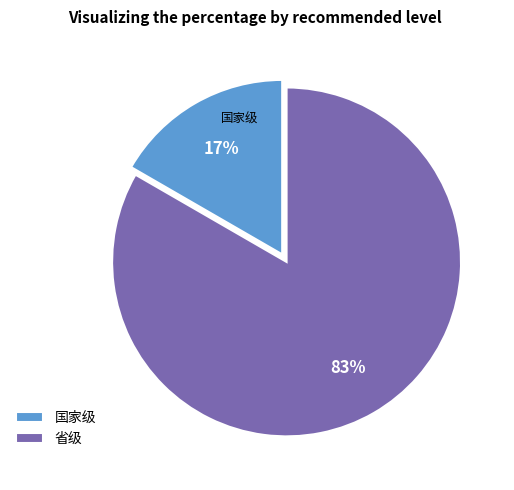

To the nearest percent, what is the average slice percentage?

50%